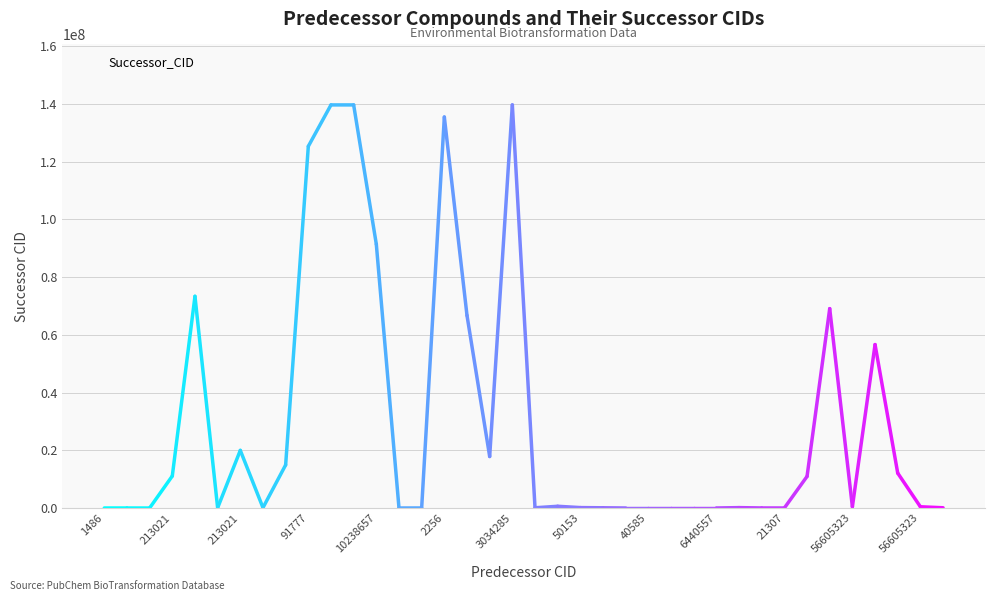

What is the difference between the maximum and minimum values?

139592318